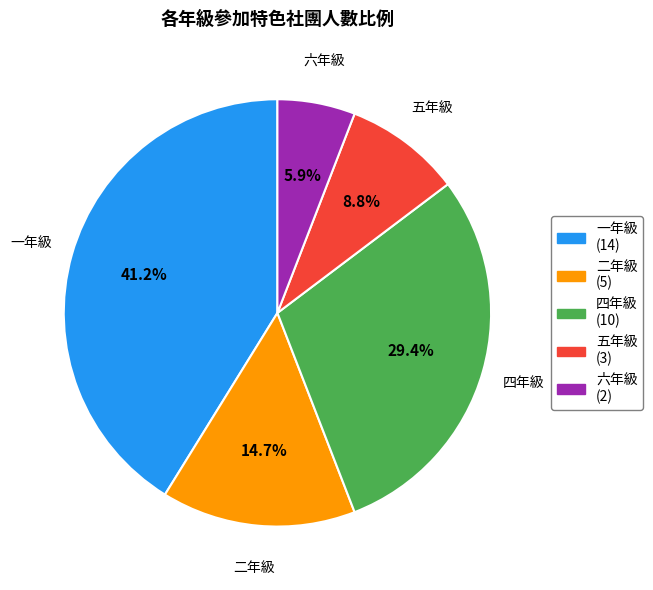

To the nearest percent, what portion does 五年級 represent?

9%